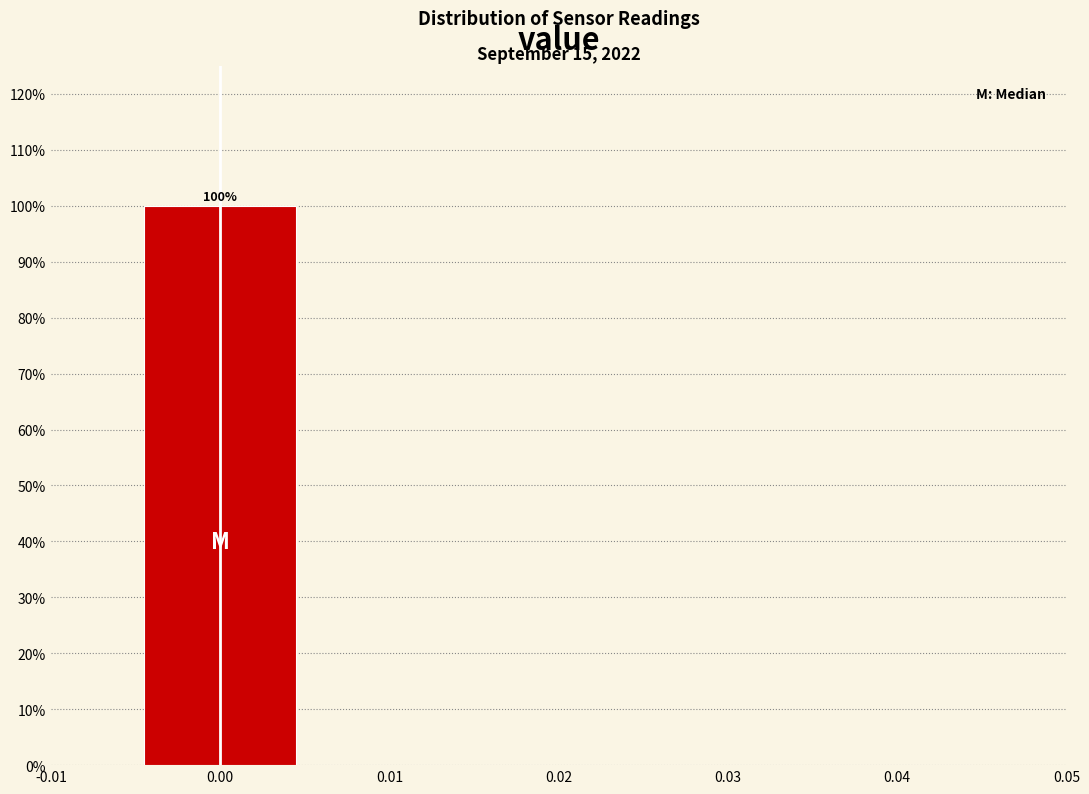

Over which range of the x-axis is the bar tallest?

-0.005 to 0.005